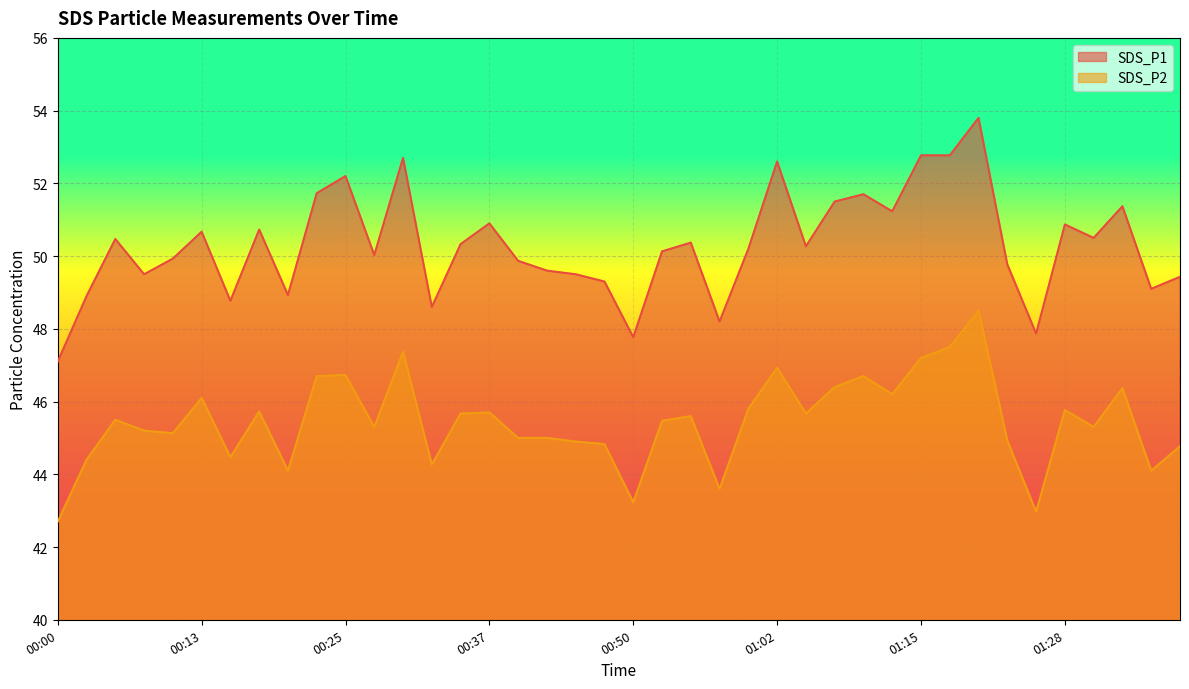

Rank the series by their maximum value, from lowest to highest.

SDS_P2, SDS_P1